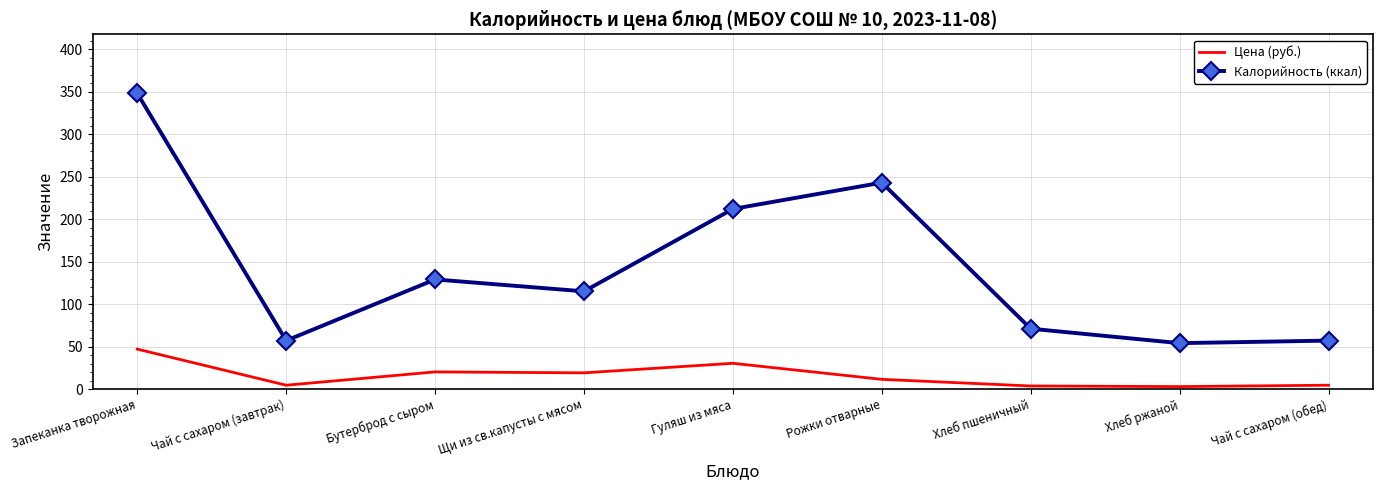

Rank the series by their average value, from lowest to highest.

Цена (руб.), Калорийность (ккал)